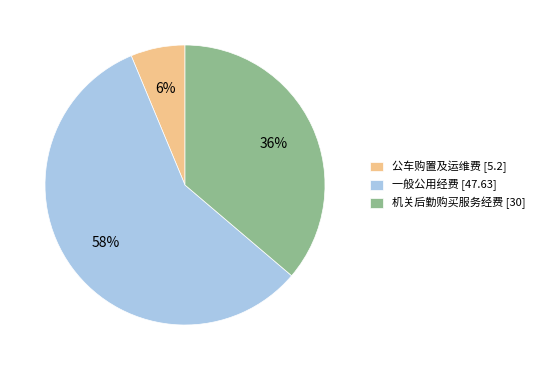

Count the number of slices in the pie.

3